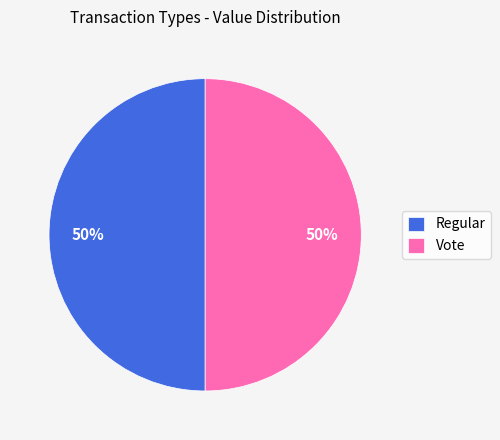

How many slices are in this pie chart?

2